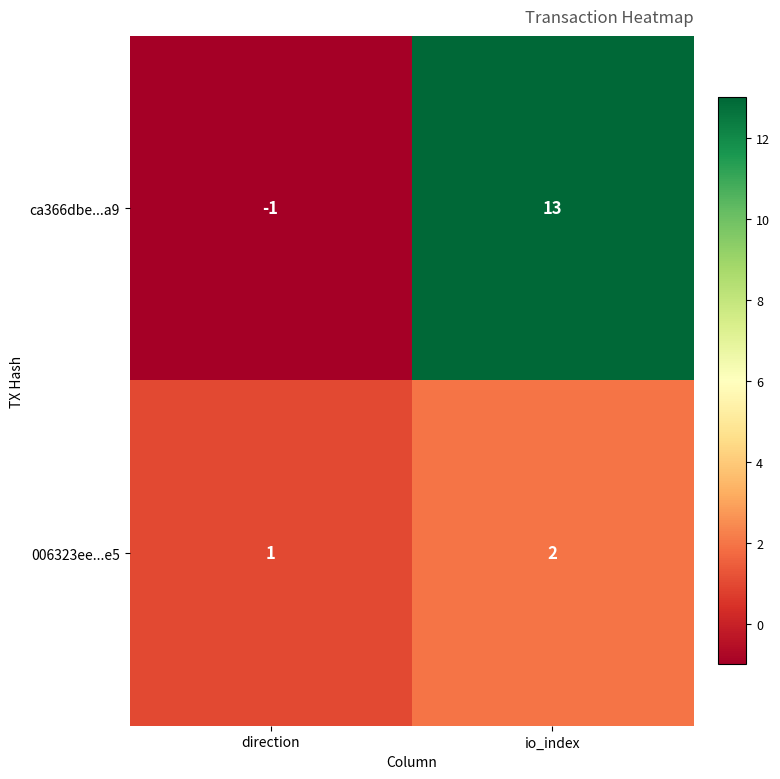

List the series in order of their peak value, highest first.

ca366dbe...a9, 006323ee...e5